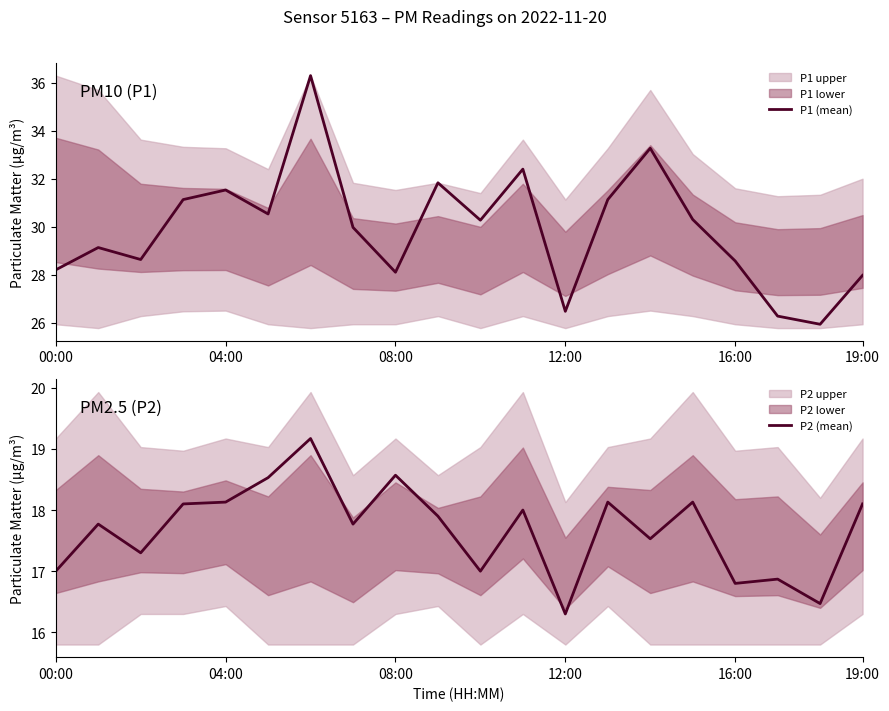

What position from the left is 9?

10